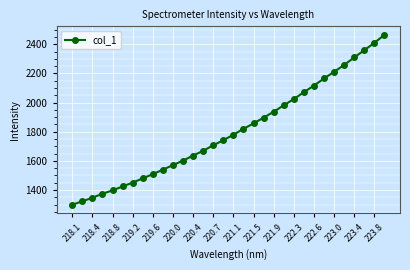

What is the sum of all values?

57734.3